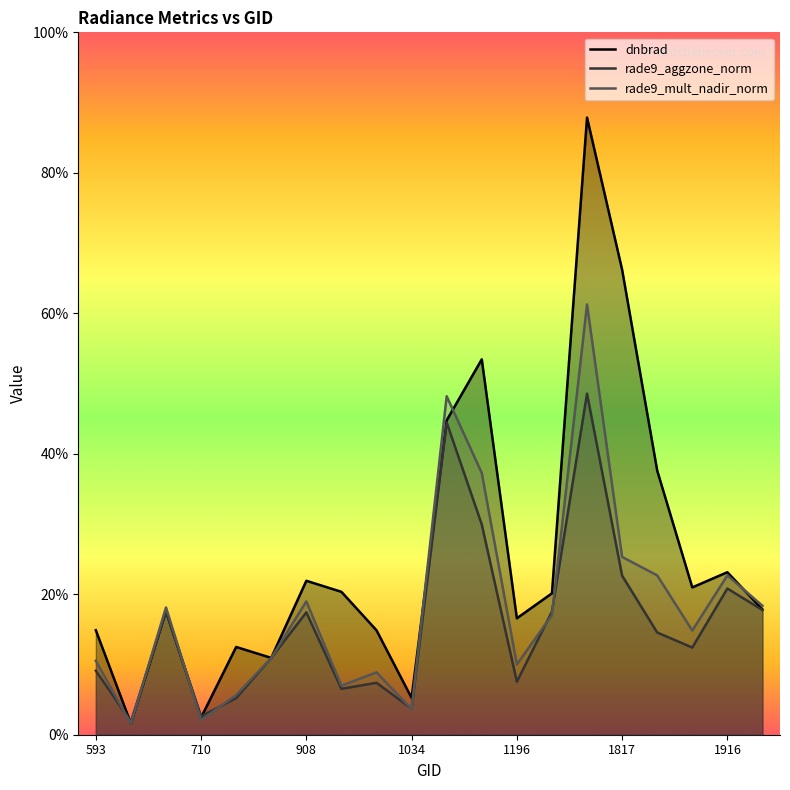

What are all the series names shown in the legend?

dnbrad, rade9_aggzone_norm, rade9_mult_nadir_norm